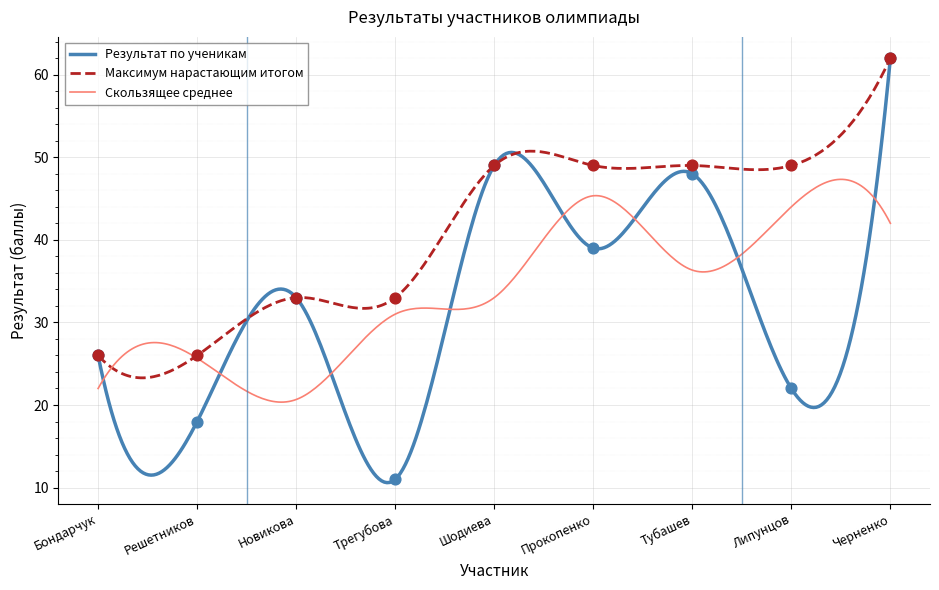

Between Липунцов and Бондарчук, which is larger?

Бондарчук